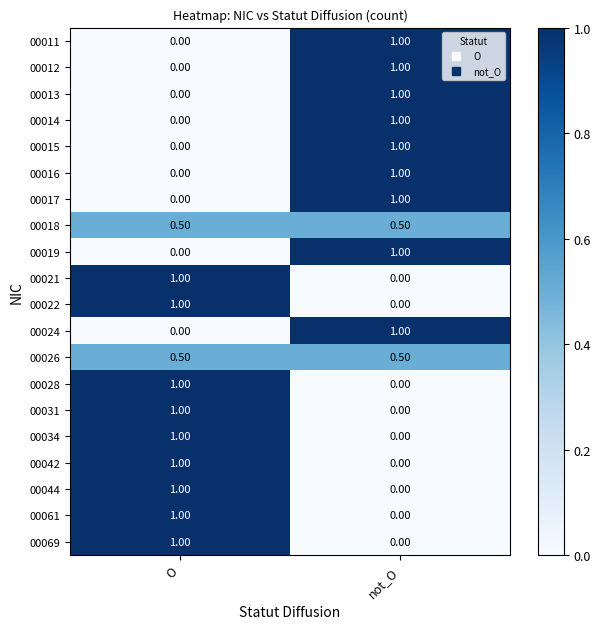

What is the difference between the highest and lowest values at not_O?

1.0